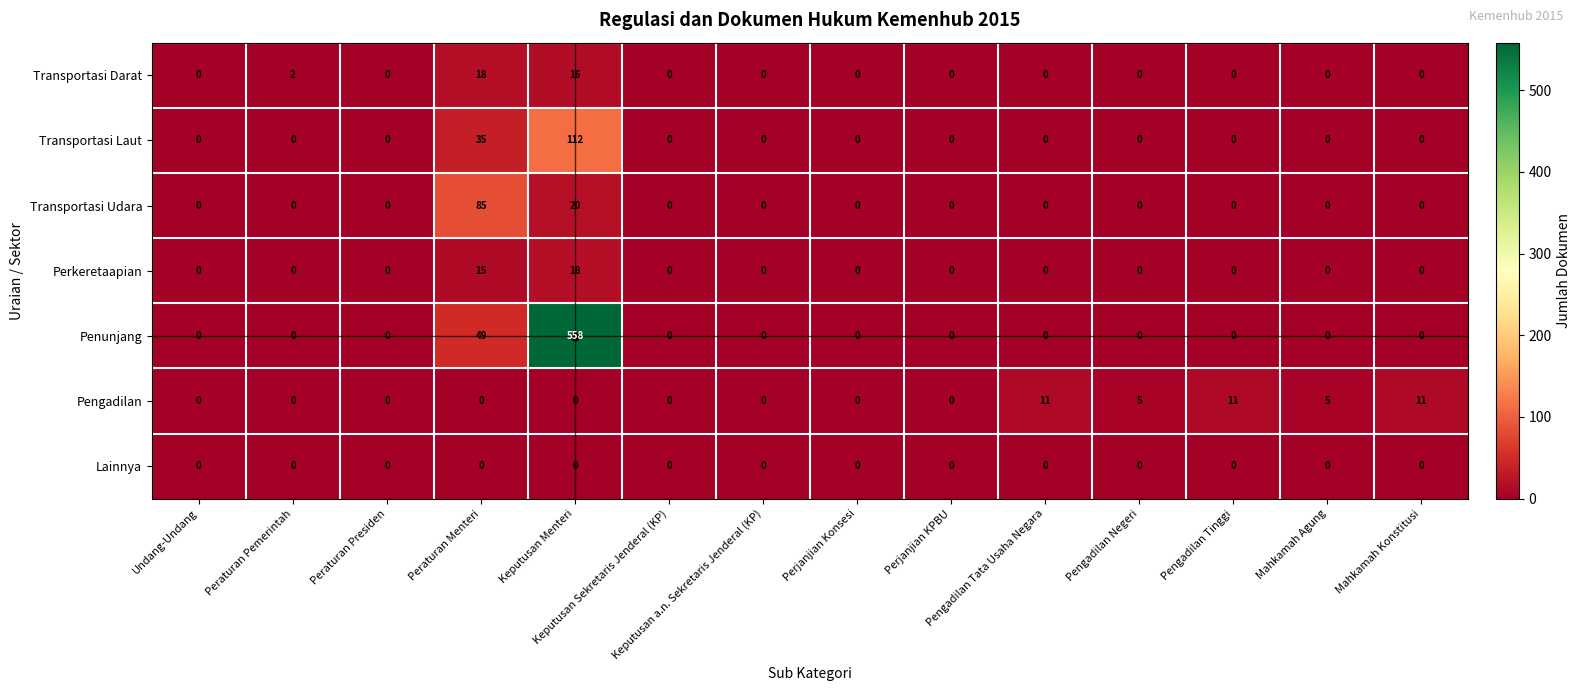

Count the number of categories in the chart.

14